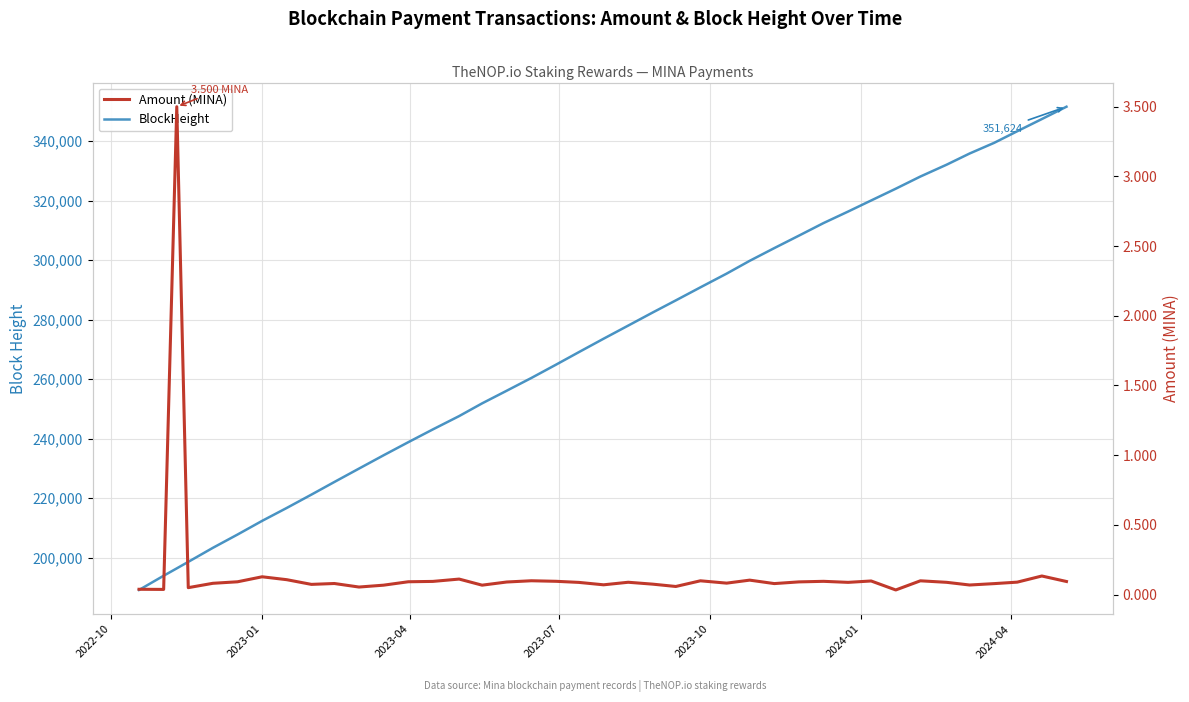

True or false: BlockHeight and Amount (MINA) cross at least once.

False